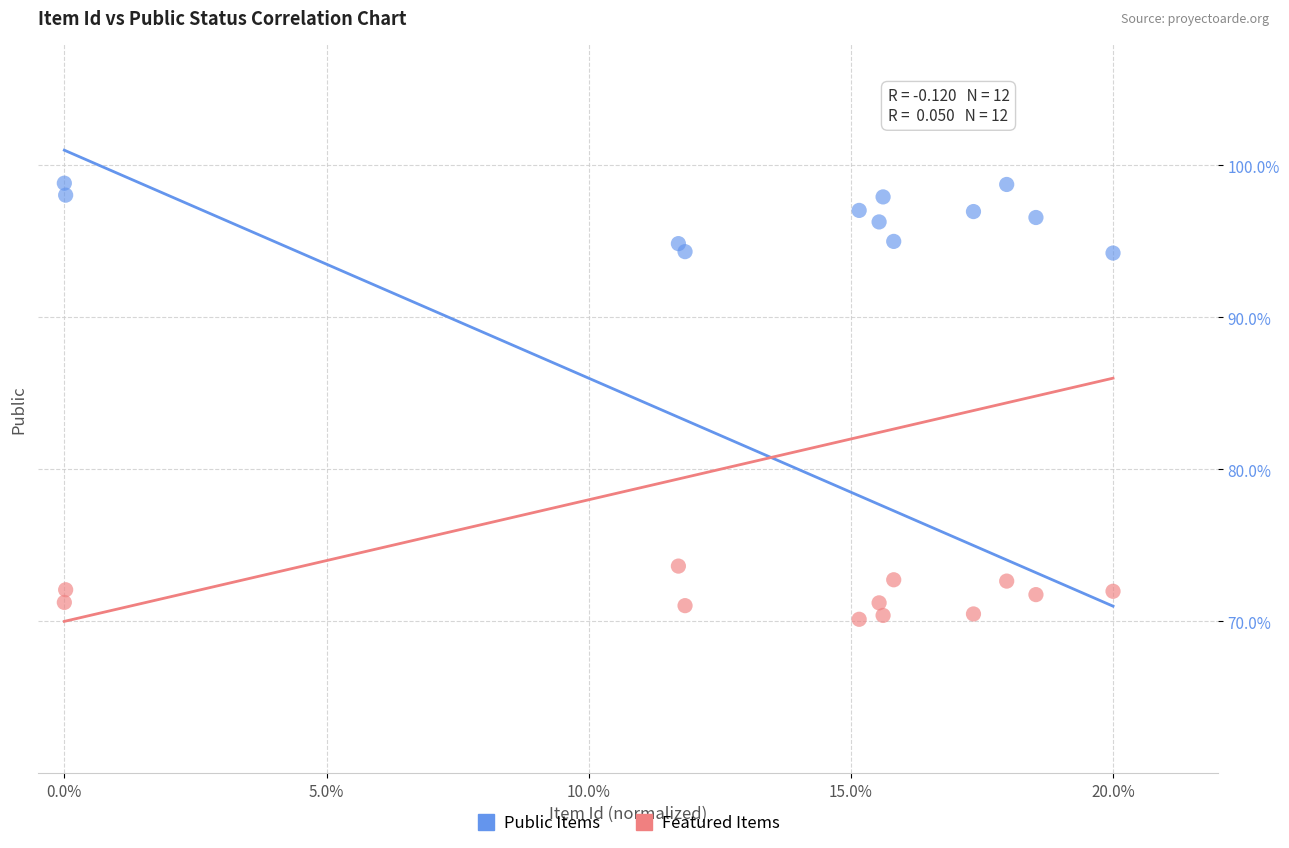

Which series contains the lowest Y value?

Featured Items